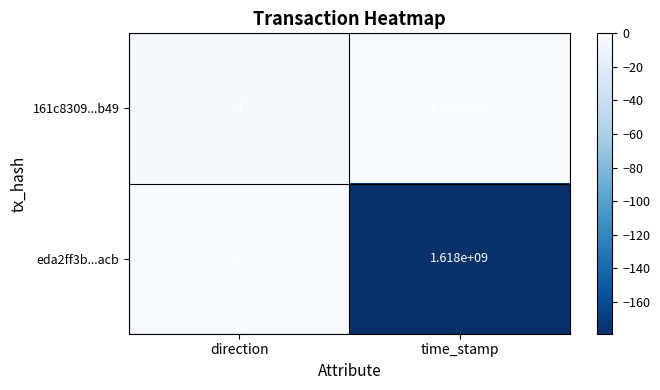

Which series has the largest total across all categories?

eda2ff3b...acb